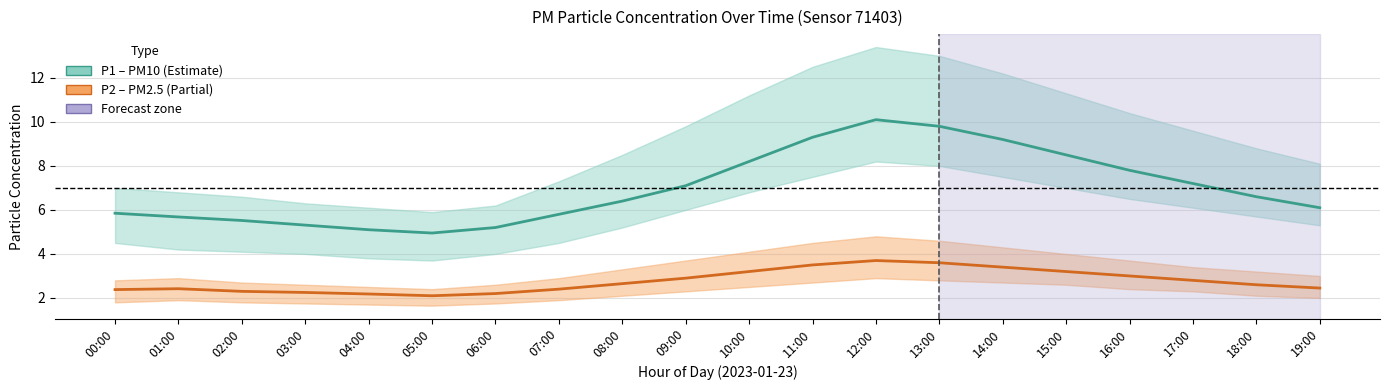

What is the sum of all P1 (PM10) values?

139.7